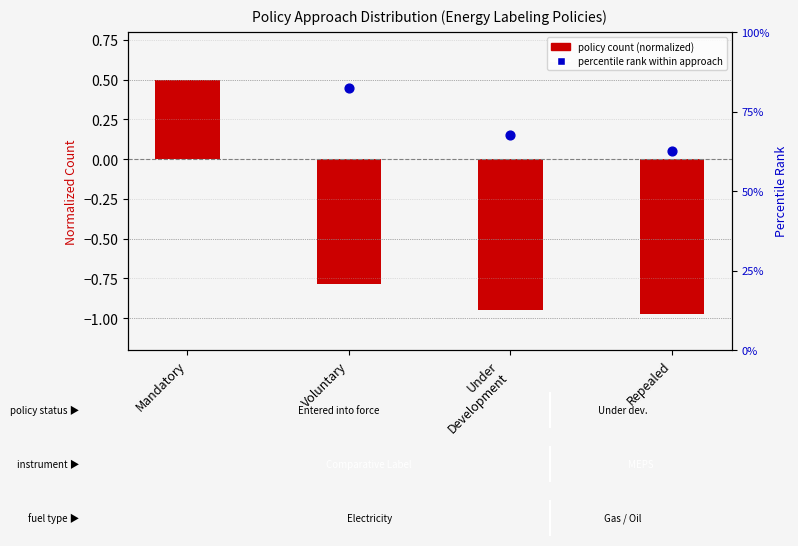

Is the value of percentile rank within approach at Under
Development greater than the value of policy count (normalized) at Voluntary?

Yes